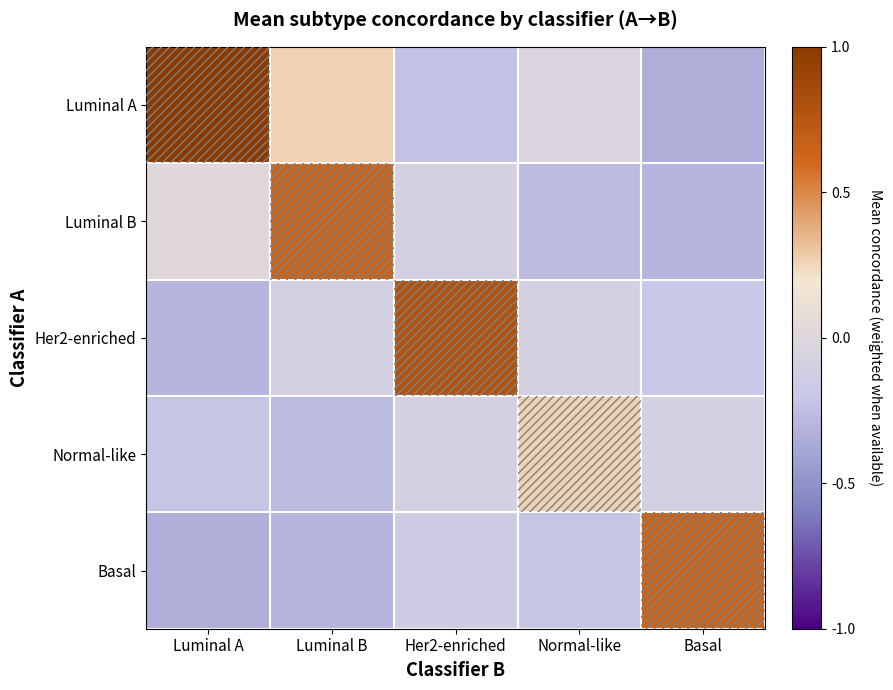

Reading left to right, list all the values displayed in this chart.

Luminal A: Luminal A=1.0	Luminal B=0.3	Her2-enriched=-0.2	Normal-like=-0.0	Basal=-0.3
Luminal B: Luminal A=0.0	Luminal B=0.6	Her2-enriched=-0.1	Normal-like=-0.3	Basal=-0.3
Her2-enriched: Luminal A=-0.3	Luminal B=-0.1	Her2-enriched=0.8	Normal-like=-0.1	Basal=-0.2
Normal-like: Luminal A=-0.2	Luminal B=-0.3	Her2-enriched=-0.1	Normal-like=0.3	Basal=-0.1
Basal: Luminal A=-0.3	Luminal B=-0.3	Her2-enriched=-0.1	Normal-like=-0.2	Basal=0.6